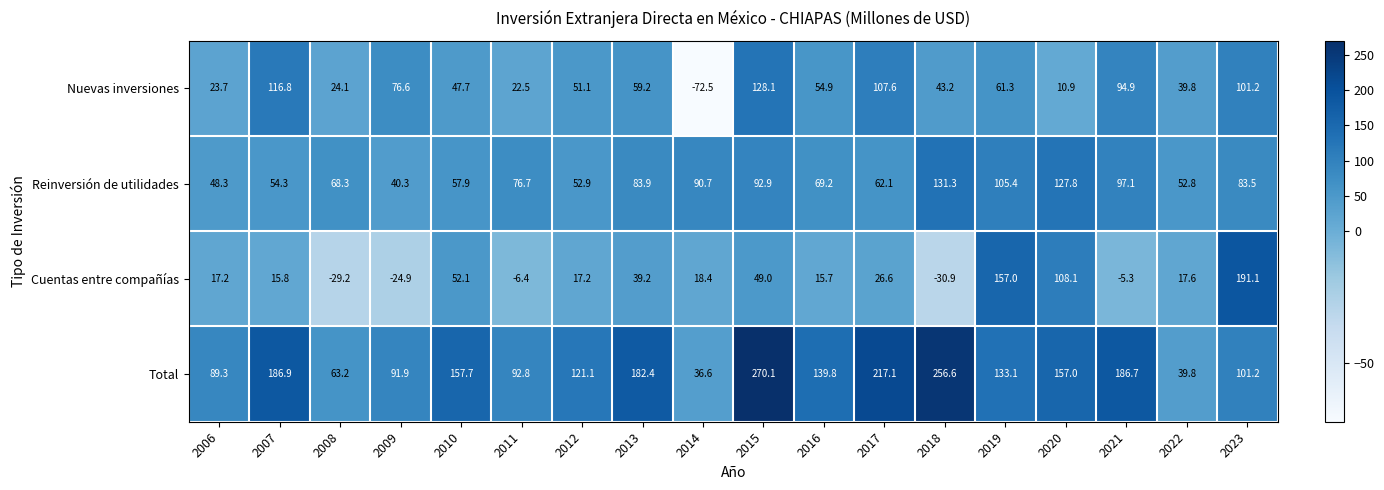

Rank the series at 2019 from highest to lowest value.

Cuentas entre compañías, Total, Reinversión de utilidades, Nuevas inversiones